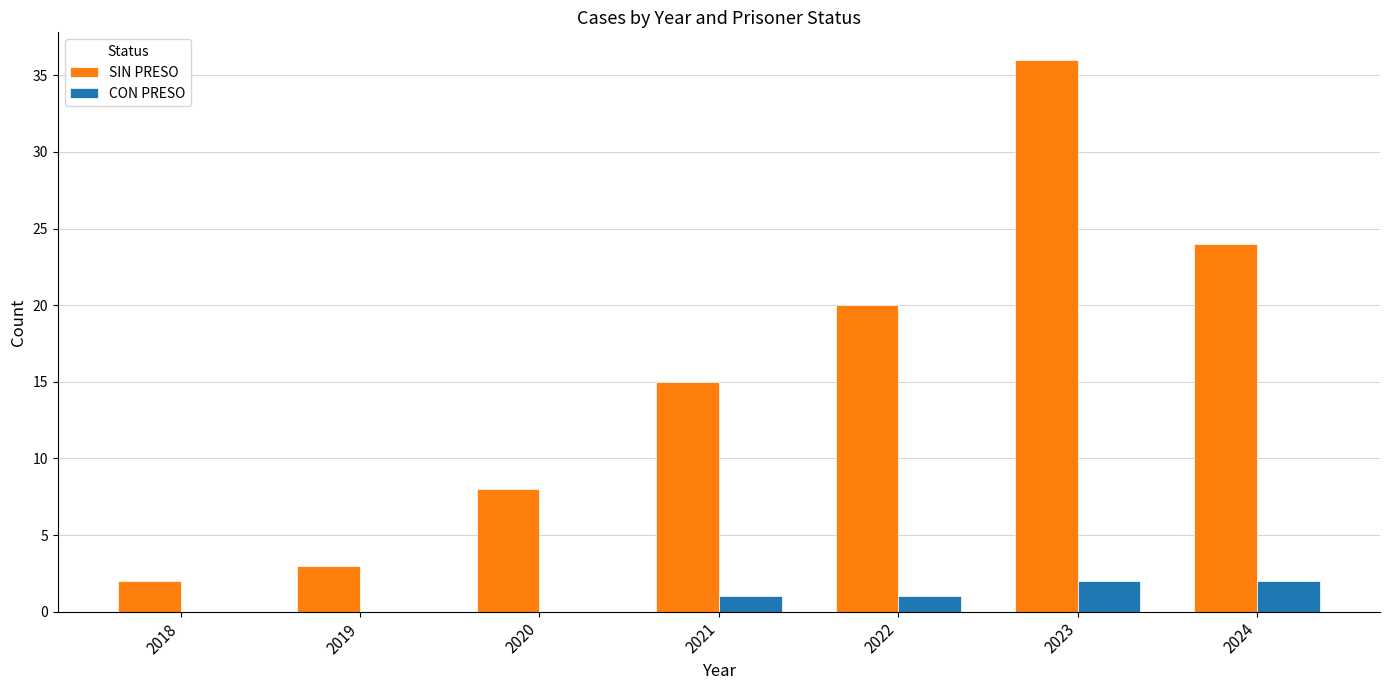

How many groups of bars are there?

7